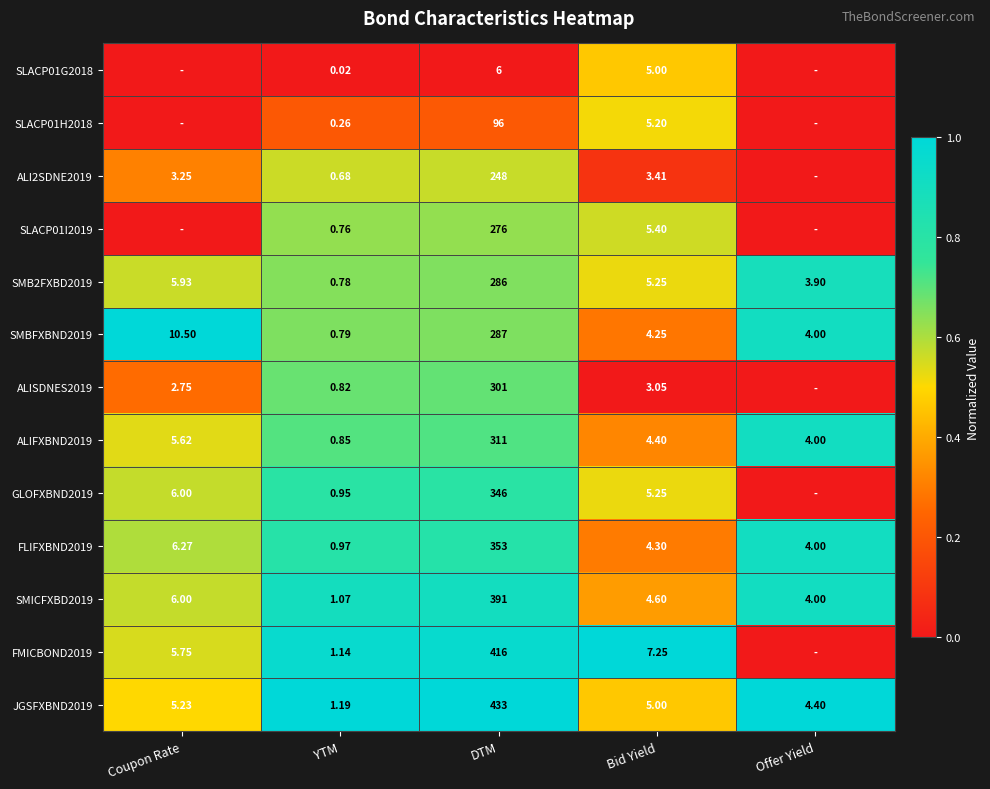

At which label does JGSFXBND2019 first exceed 5?

Coupon Rate